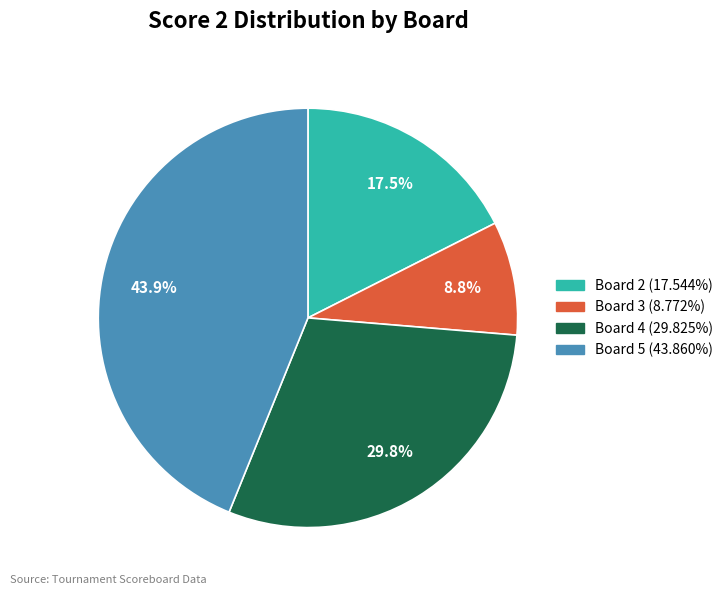

Is there any slice that represents more than half of the pie?

No